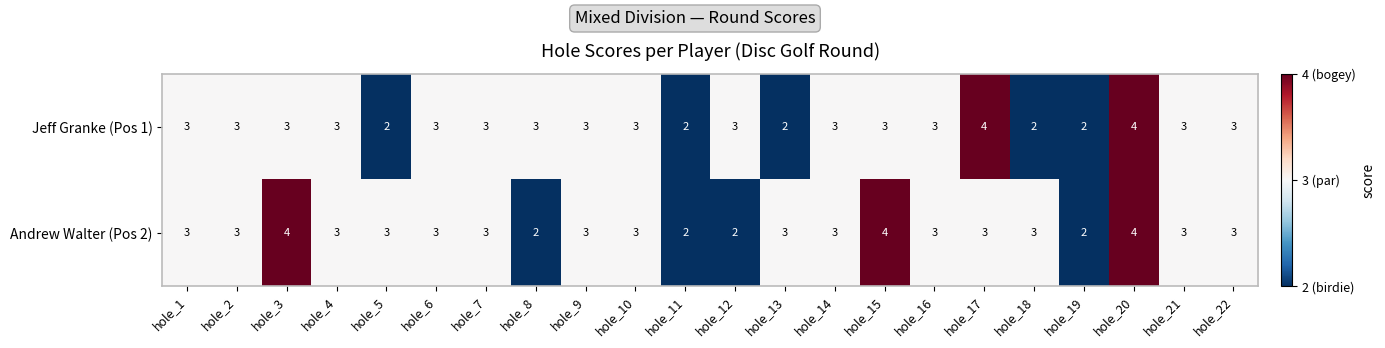

What is the sum of all Jeff Granke (Pos 1) values?

63